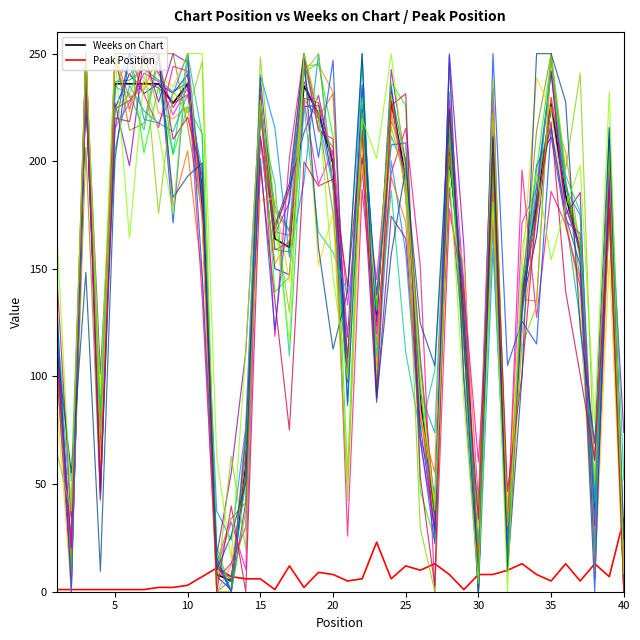

Rank the series by their maximum value, from highest to lowest.

Weeks on Chart, Peak Position